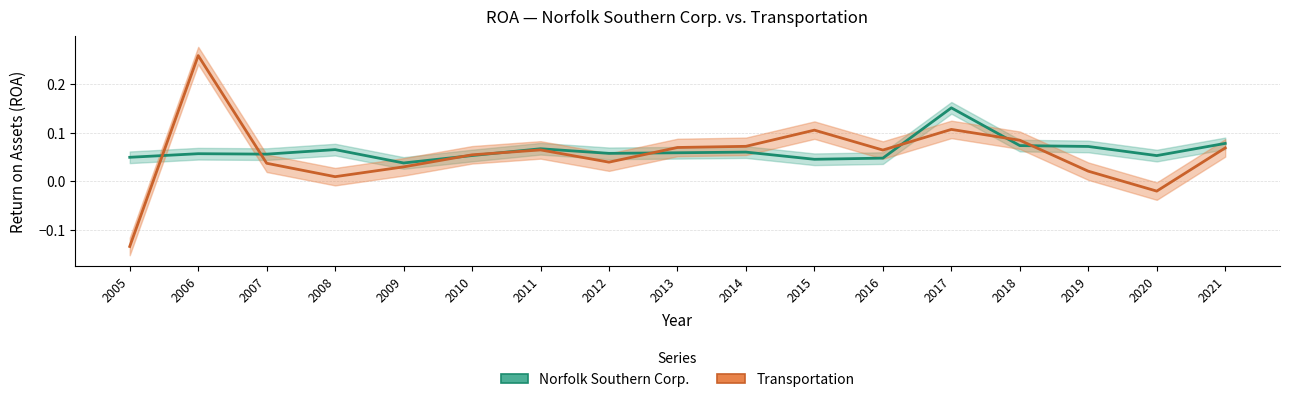

At 2021, list the series in order from largest to smallest.

Norfolk Southern Corp., Transportation